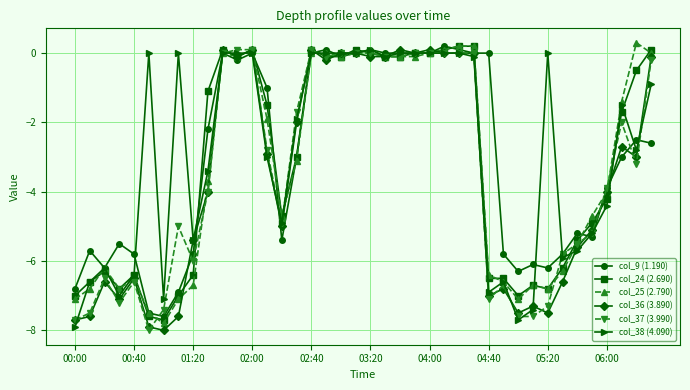

True or false: col_9 (1.190) has more than 0 points higher than both neighbors.

True